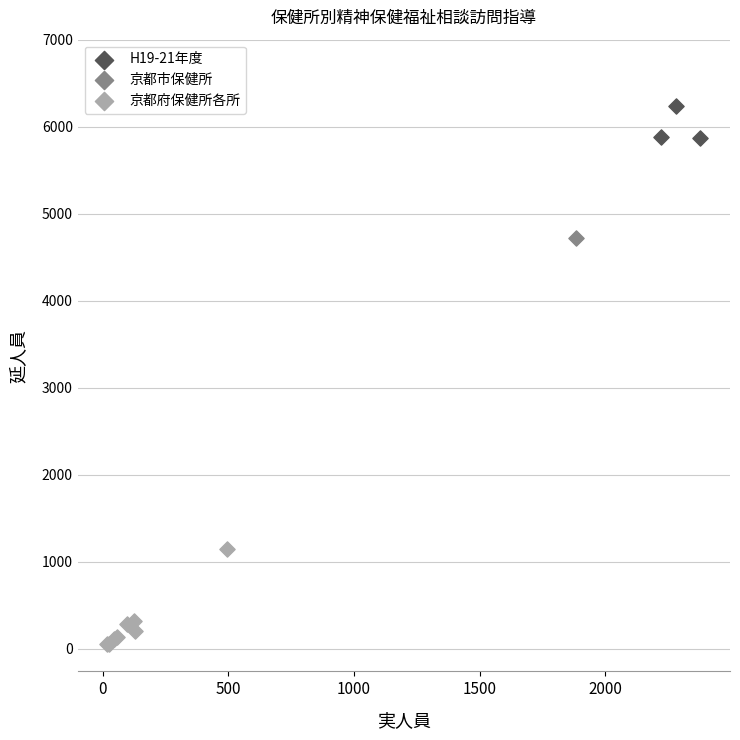

What are all the series names shown in the legend?

H19-21年度, 京都市保健所, 京都府保健所各所